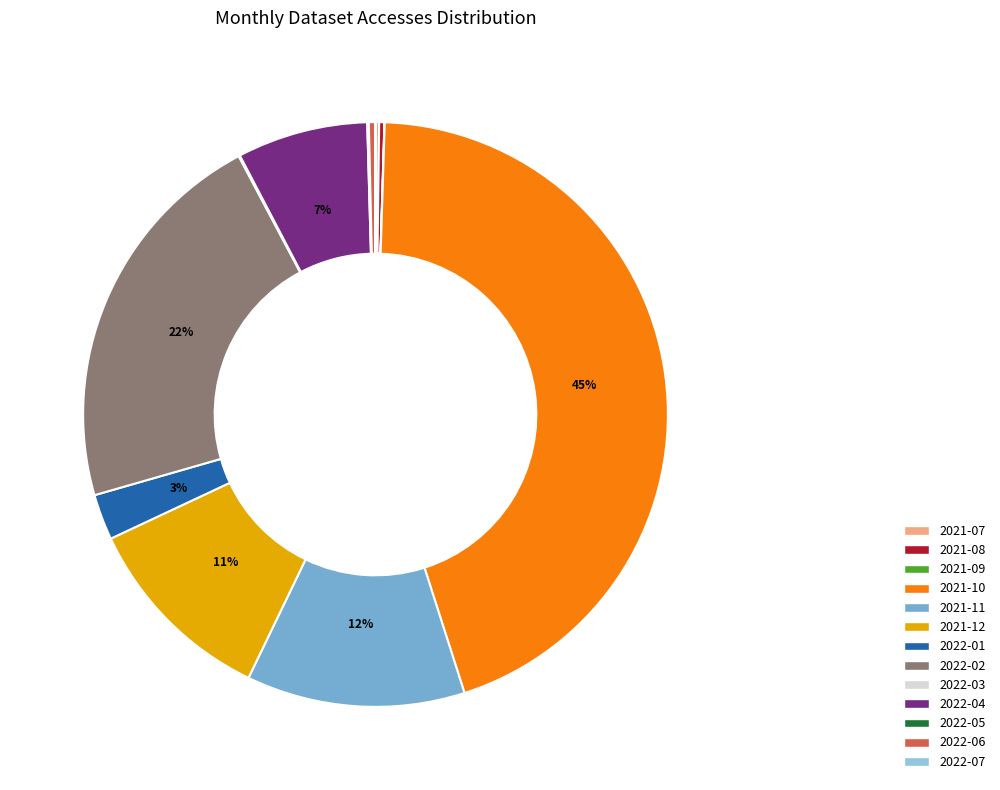

Does 2022-04 account for over 50% of the chart?

No